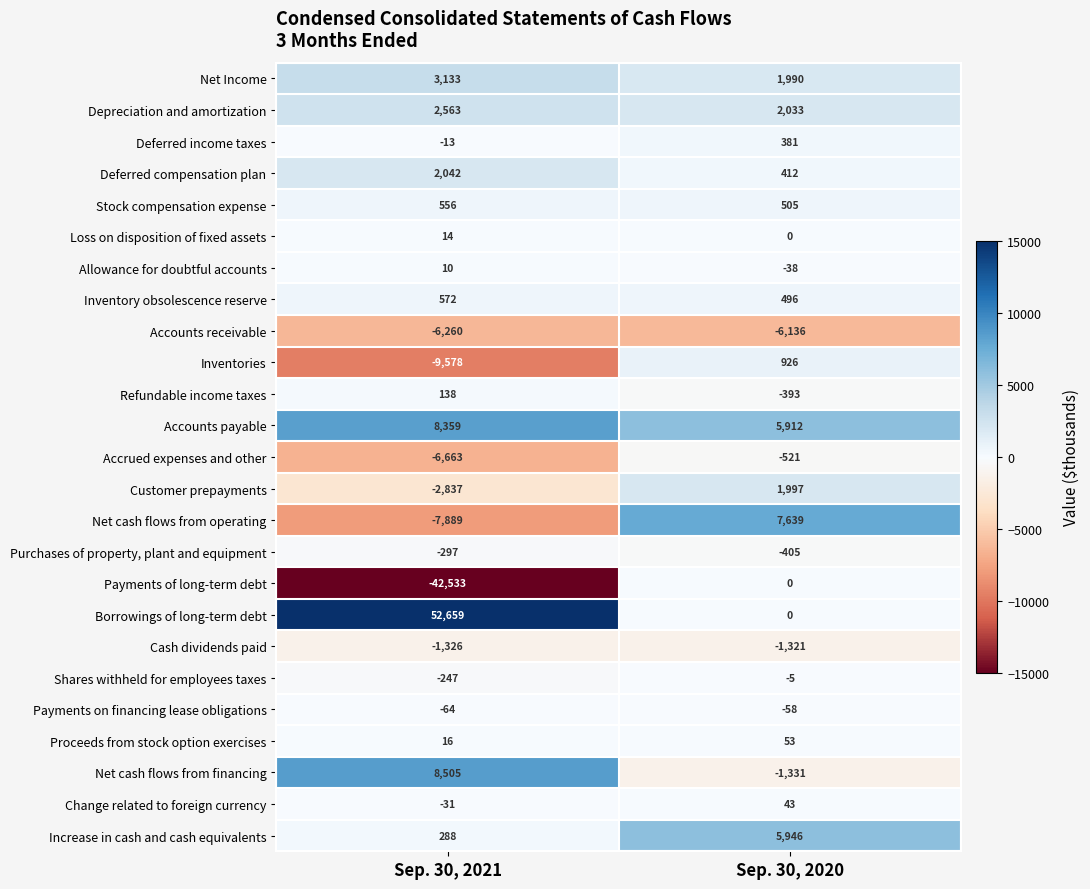

What is the smallest value displayed?

-42533